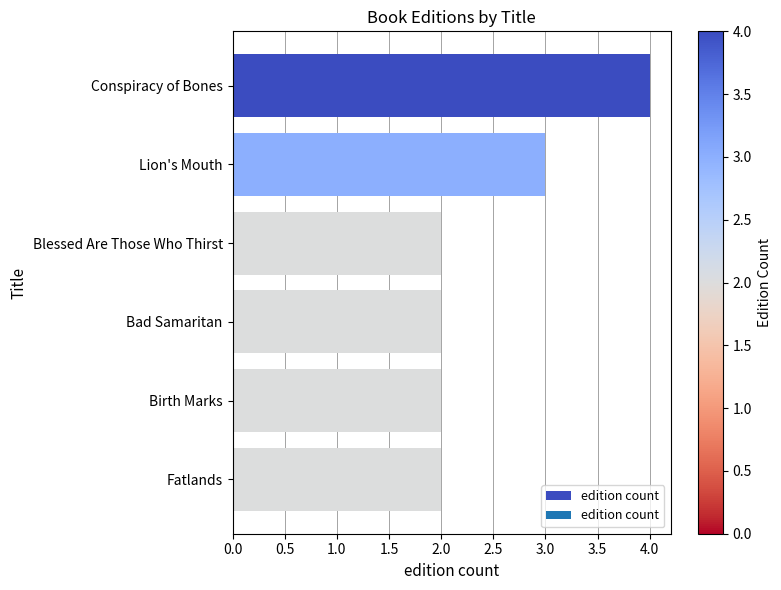

What is the sum of the values at Fatlands and Birth Marks?

4